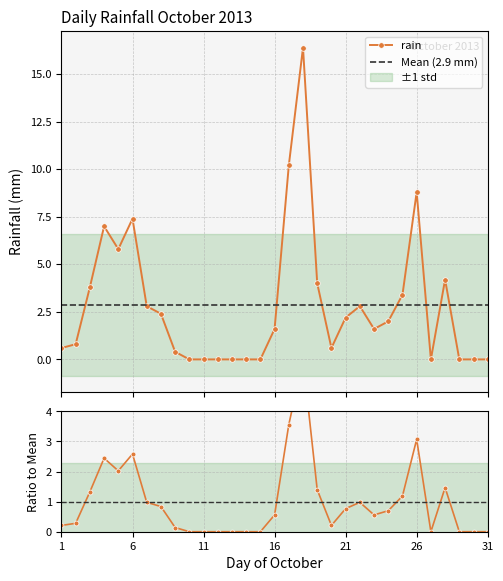

How many interior local peaks (higher than both neighbors) does the data have?

6